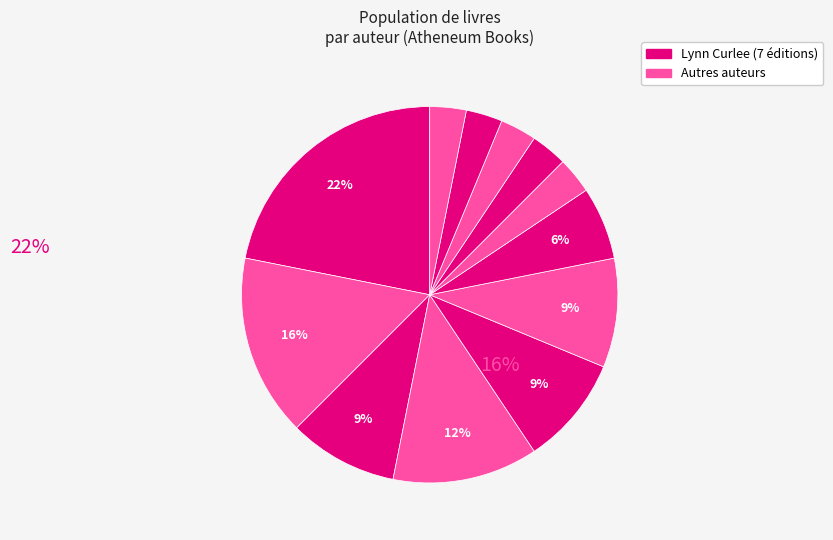

Is there any slice that represents more than half of the pie?

No